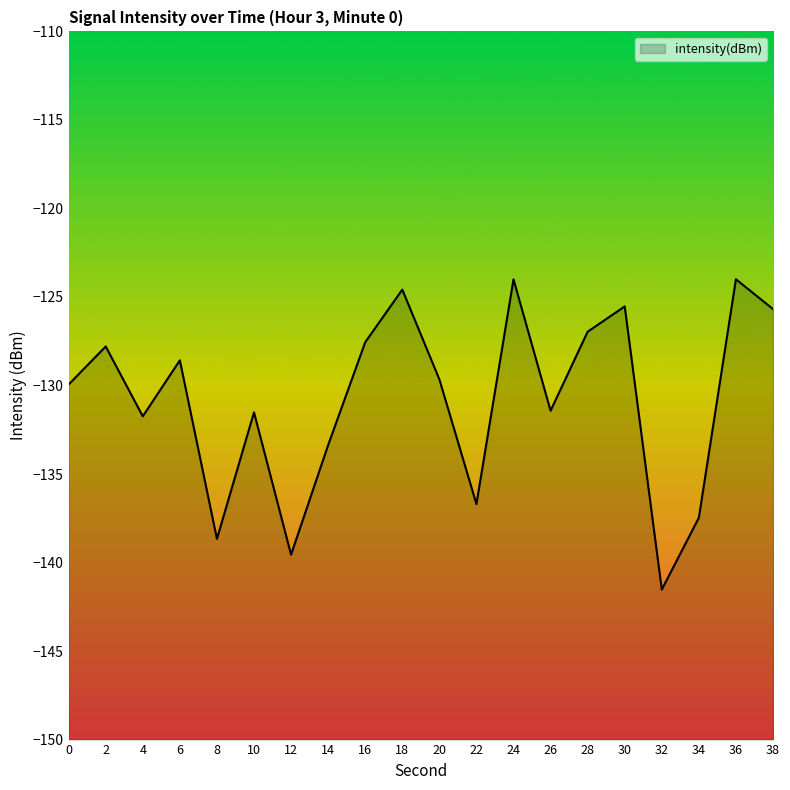

What is the average value?

-130.8